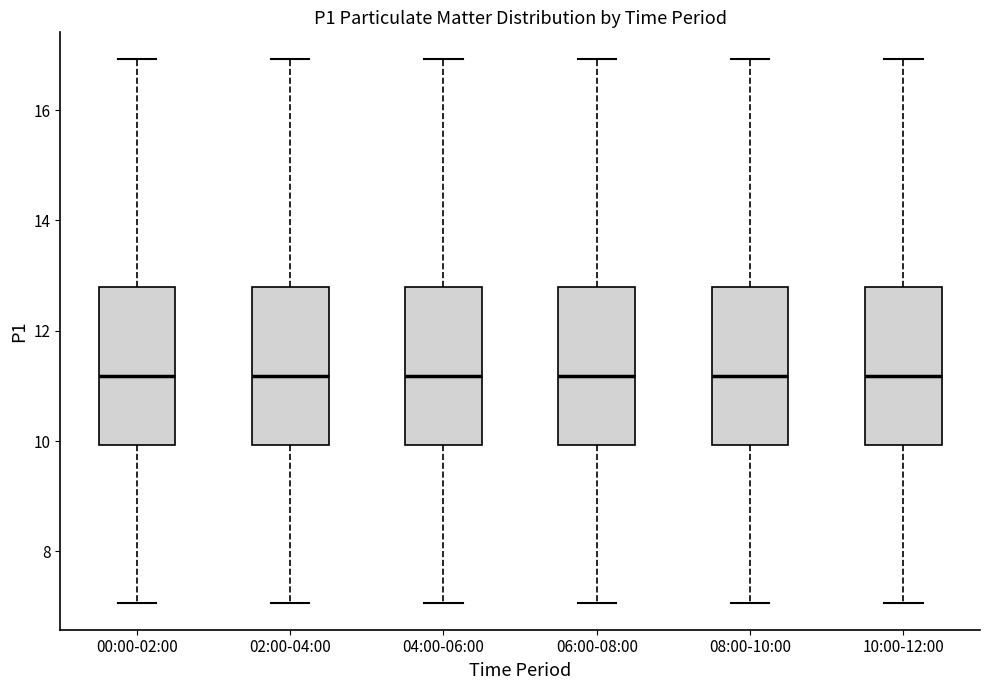

Reading left to right, transcribe this box plot: for each box, give where its median line is, the range the box spans, and where its two whiskers end, as read against the y-axis. The values are not printed on the chart, so give them approximately, as read against the axis.

00:00-02:00: median 11.2, box 10.0 to 12.8, whiskers 7.0 to 17.0
02:00-04:00: median 11.2, box 10.0 to 12.8, whiskers 7.0 to 17.0
04:00-06:00: median 11.2, box 10.0 to 12.8, whiskers 7.0 to 17.0
06:00-08:00: median 11.2, box 10.0 to 12.8, whiskers 7.0 to 17.0
08:00-10:00: median 11.2, box 10.0 to 12.8, whiskers 7.0 to 17.0
10:00-12:00: median 11.2, box 10.0 to 12.8, whiskers 7.0 to 17.0